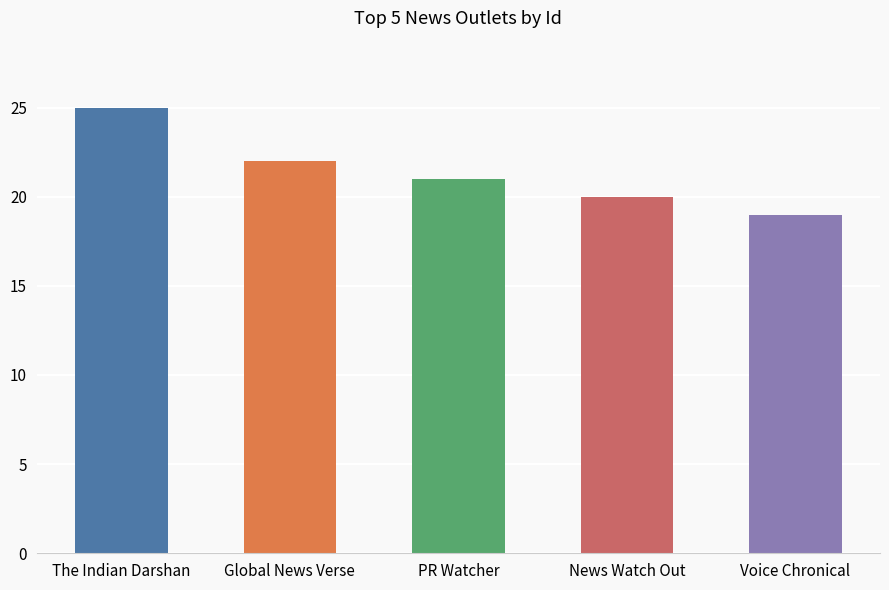

What is the sum of all values?

107